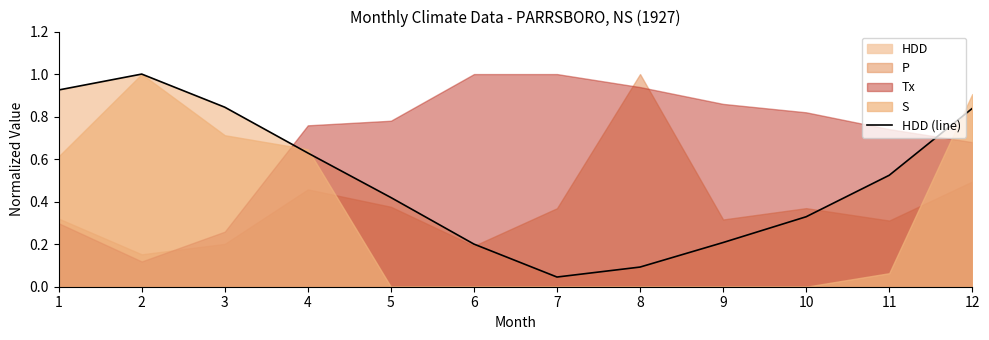

The value at 4 is 0.6. True or false?

True